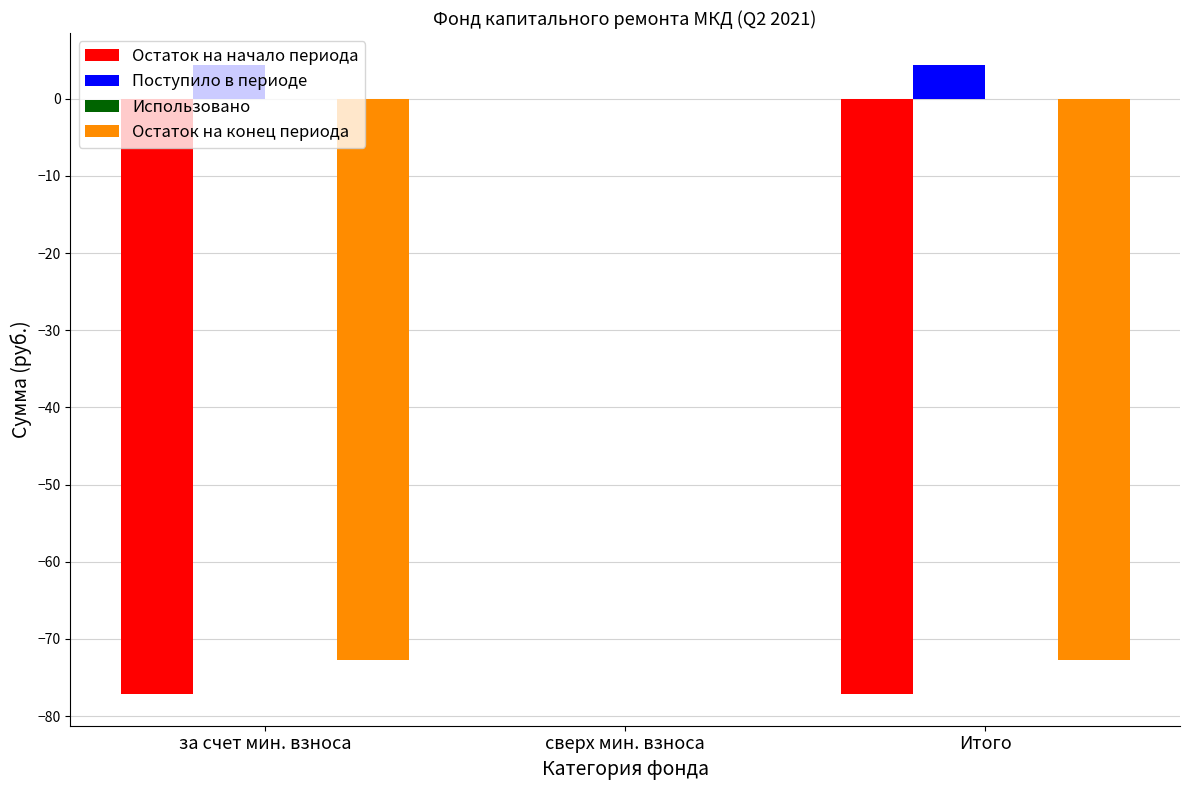

Which series has the largest total across all categories?

Поступило в периоде